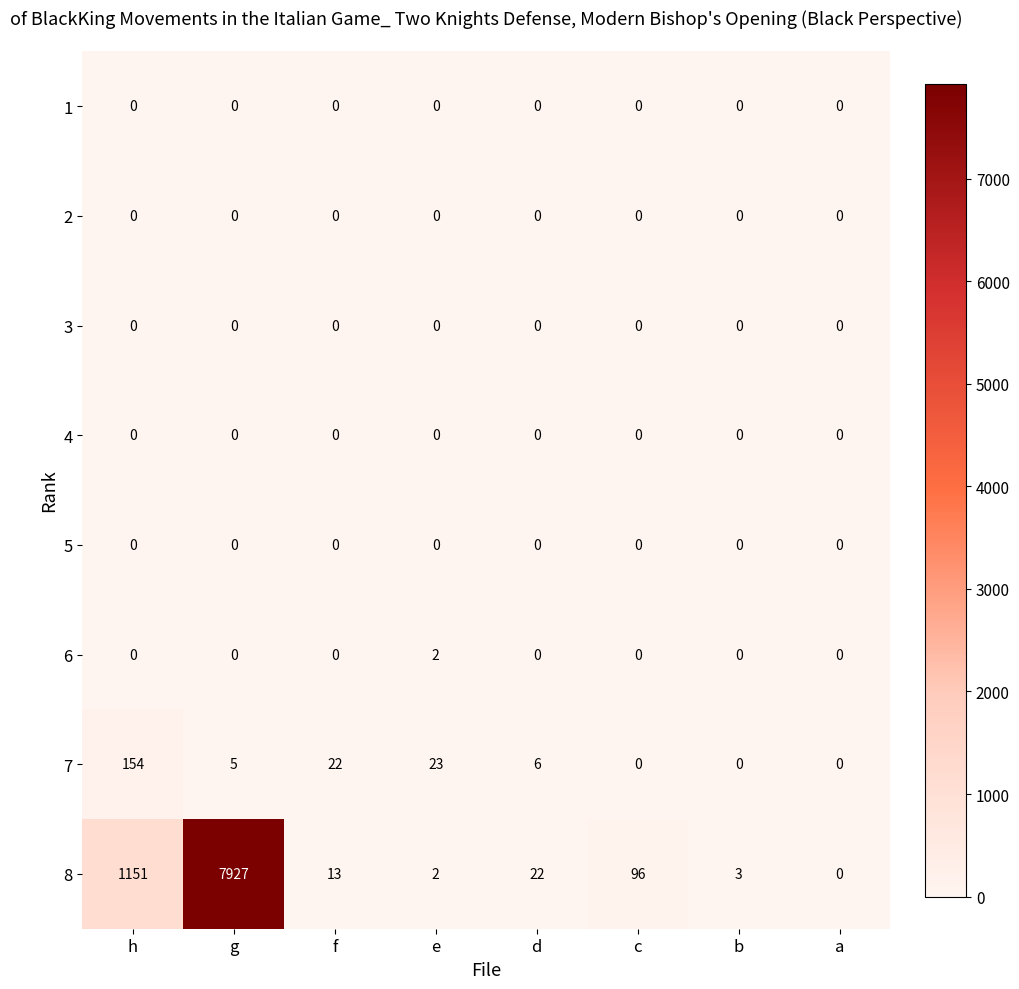

What is the maximum value for 7?

154